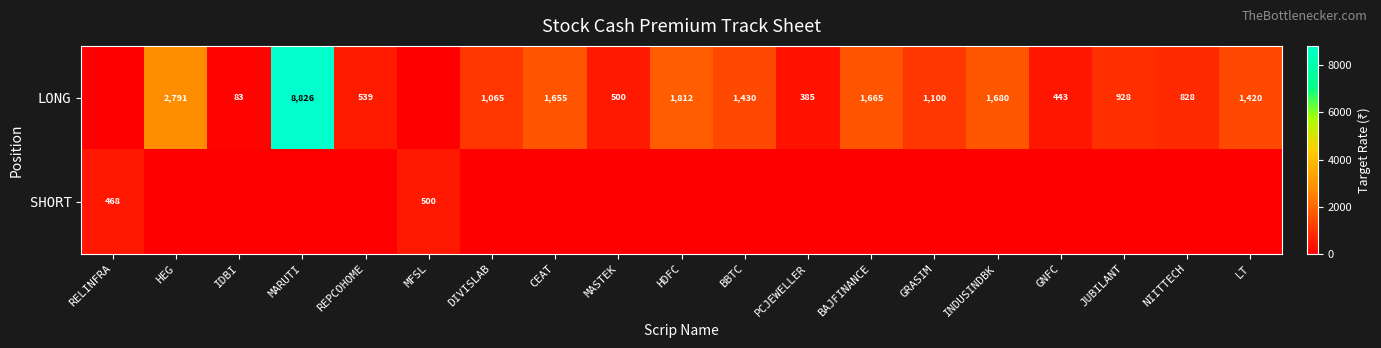

True or false: LONG has a value of 443 at GNFC.

True